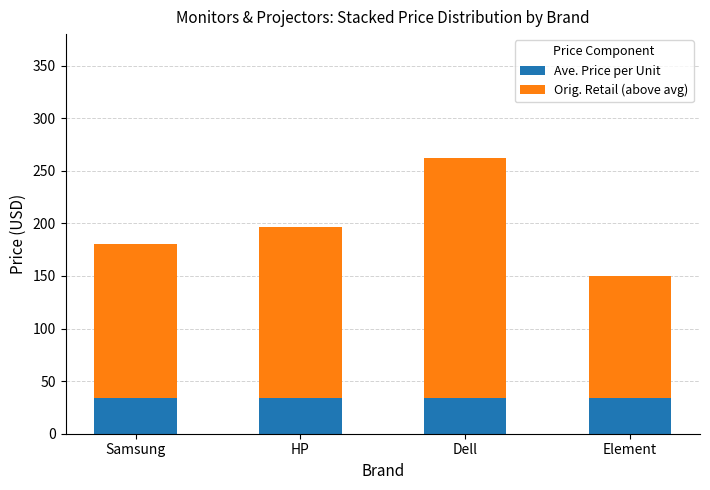

What is the maximum value for Ave. Price per Unit?

33.7